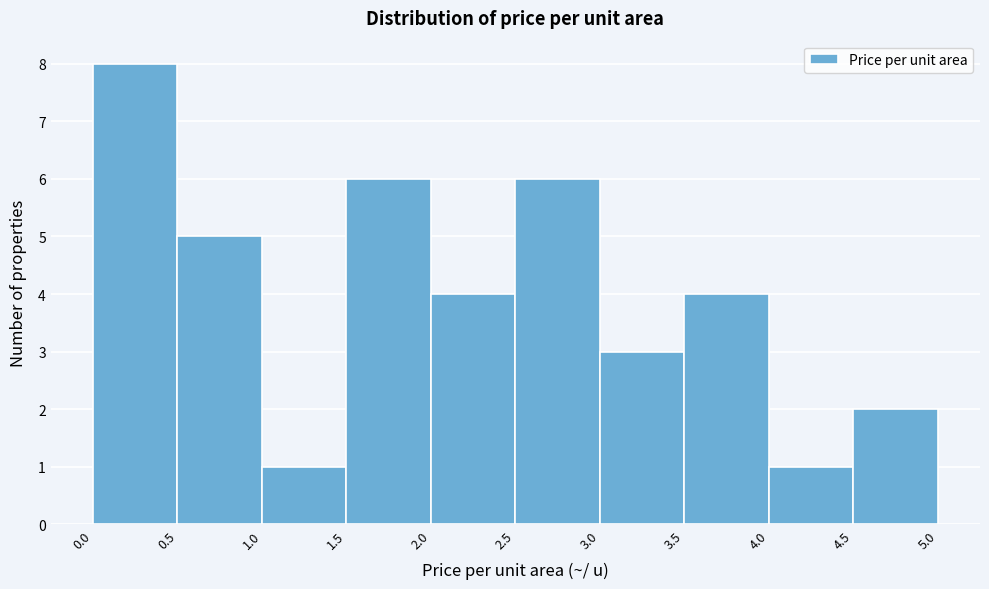

What is the height of the bar covering 3.0 to 3.5 on the x-axis? The values are not printed on the chart, so give them approximately, as read against the axis.

3